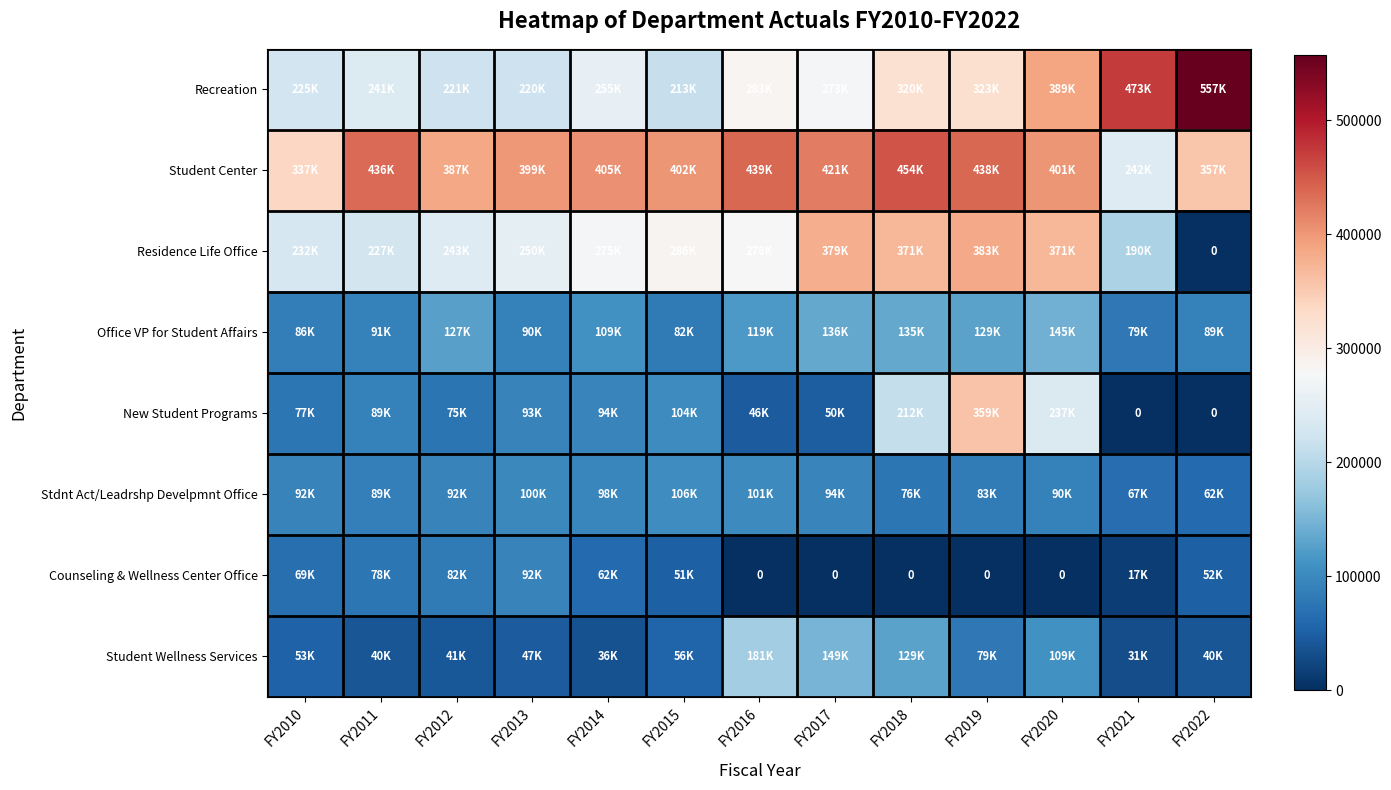

At which category does the chart reach its minimum across all series?

FY2022